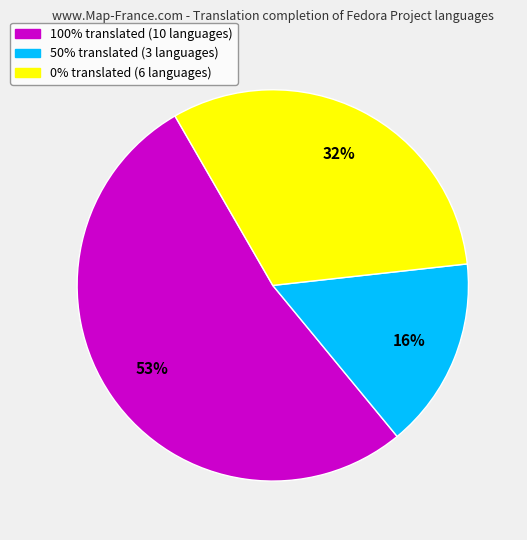

Does any single category account for the majority?

Yes